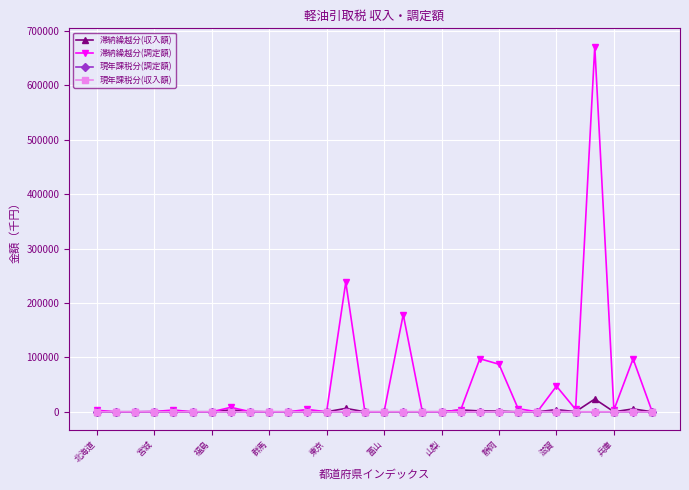

True or false: 現年課税分(収入額) has more than 0 interior local peaks.

True